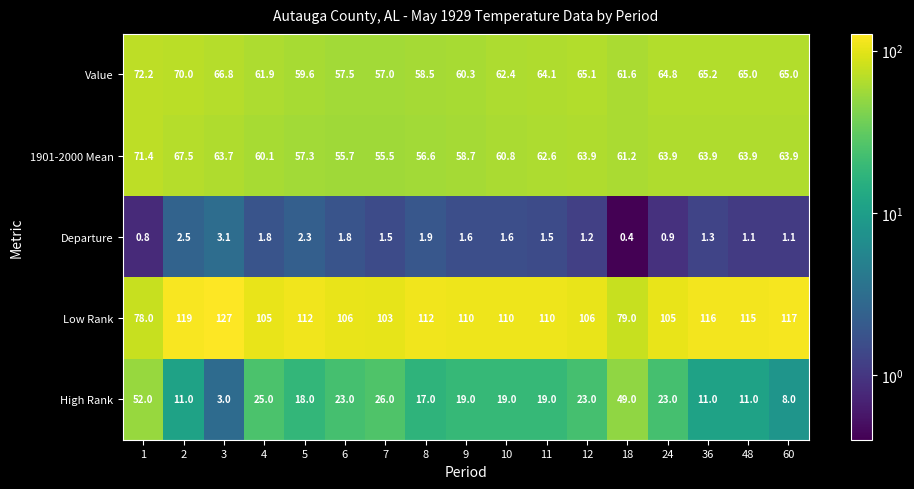

True or false: Value has a value of 57.5 at 6.

True